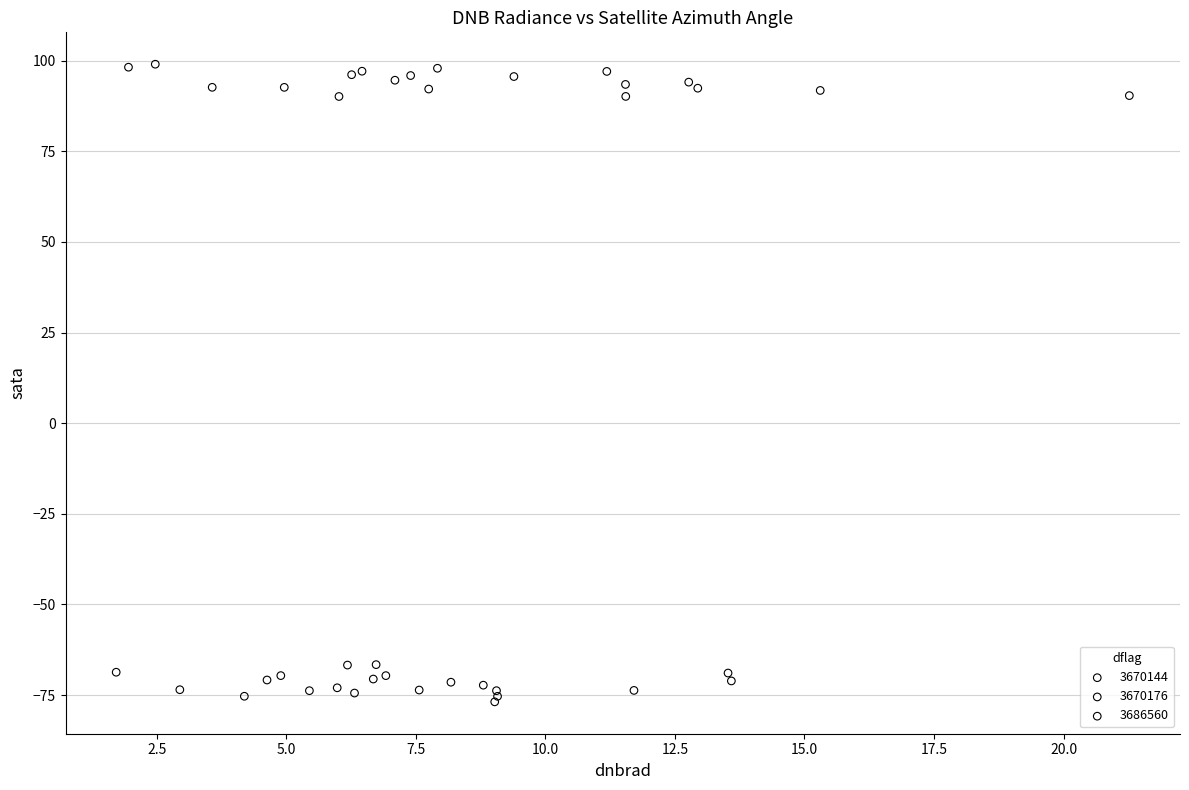

Which series has the largest Y range (max minus min)?

3670176